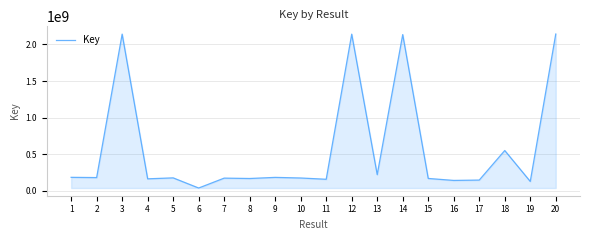

What is the greatest value displayed?

2142545851